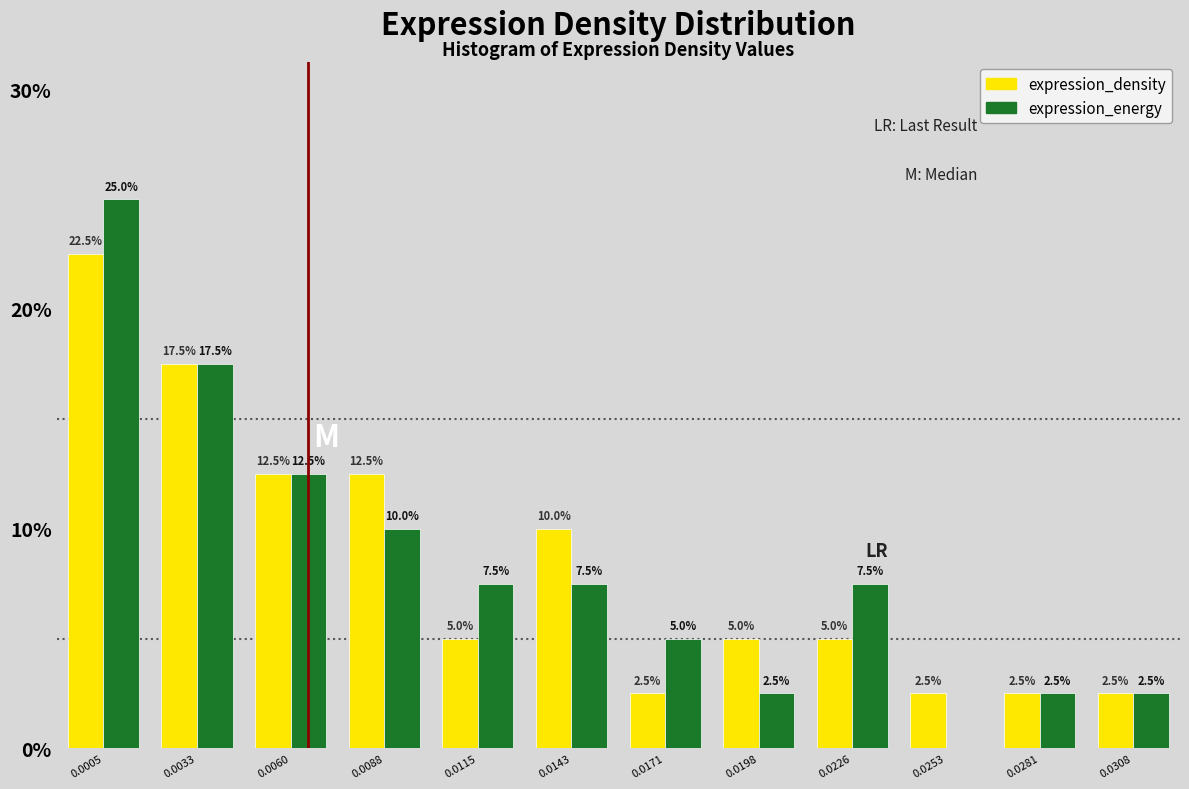

Reading right to left, what are all the values shown in this chart?

expression_density: 0.0308=2.5	0.0281=2.5	0.0253=2.5	0.0226=5.0	0.0198=5.0	0.0171=2.5	0.0143=10.0	0.0115=5.0	0.0088=12.5	0.0060=12.5	0.0033=17.5	0.0005=22.5
expression_energy: 0.0308=2.5	0.0281=2.5	0.0253=0.0	0.0226=7.5	0.0198=2.5	0.0171=5.0	0.0143=7.5	0.0115=7.5	0.0088=10.0	0.0060=12.5	0.0033=17.5	0.0005=25.0